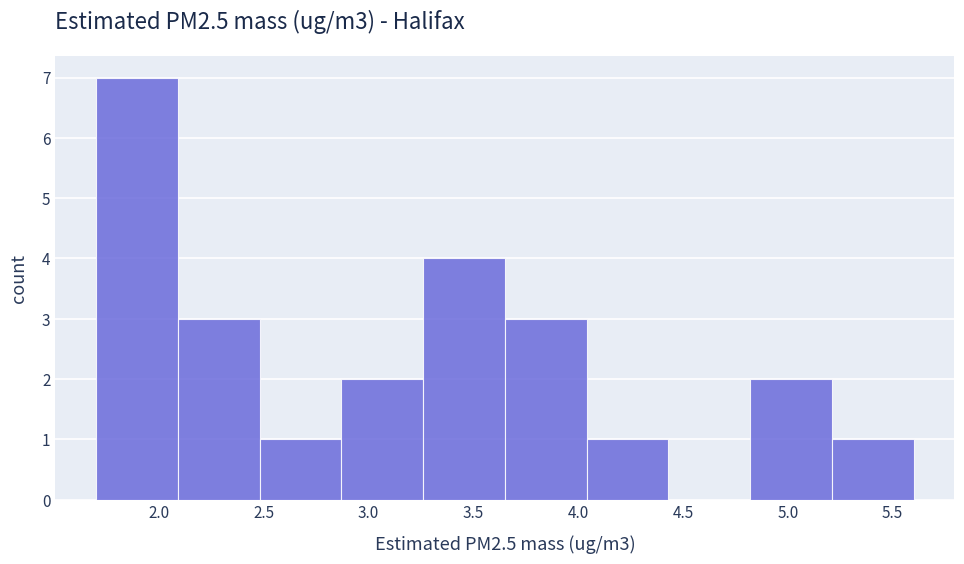

Reading left to right, list every bar in this chart as the range it spans on the x-axis followed by its height. Neither the bar edges nor the heights are printed on the chart, so give them approximately, as read against the axes.

1.70 to 2.09: 7
2.09 to 2.48: 3
2.48 to 2.87: 1
2.87 to 3.26: 2
3.26 to 3.65: 4
3.65 to 4.04: 3
4.04 to 4.43: 1
4.43 to 4.82: 0
4.82 to 5.21: 2
5.21 to 5.60: 1